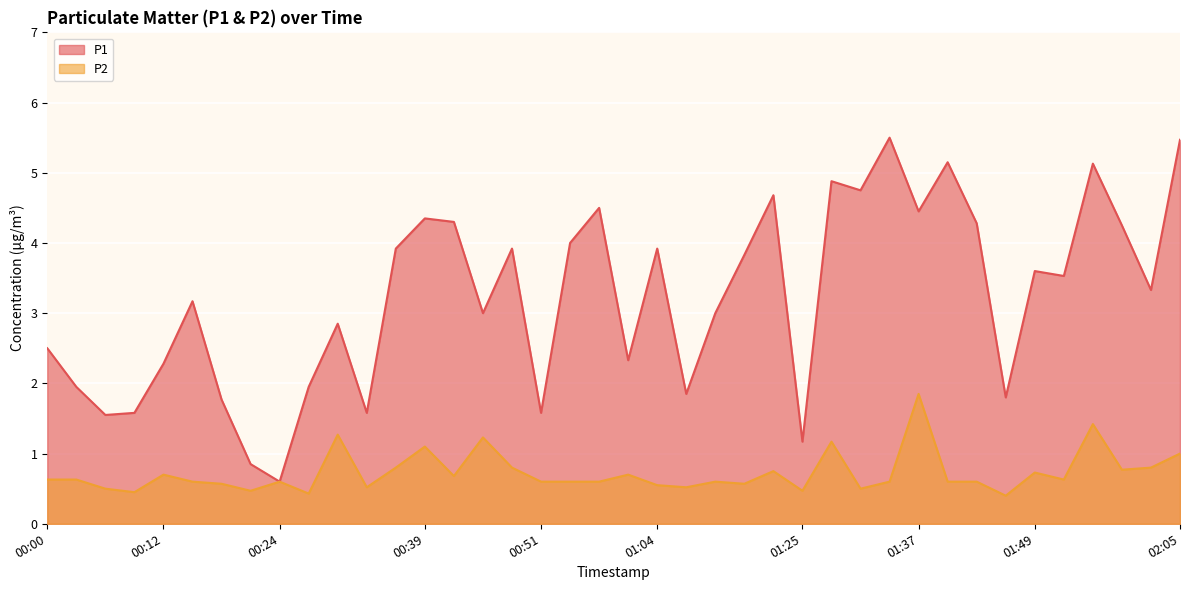

List the series in order of their peak value, lowest first.

P2, P1